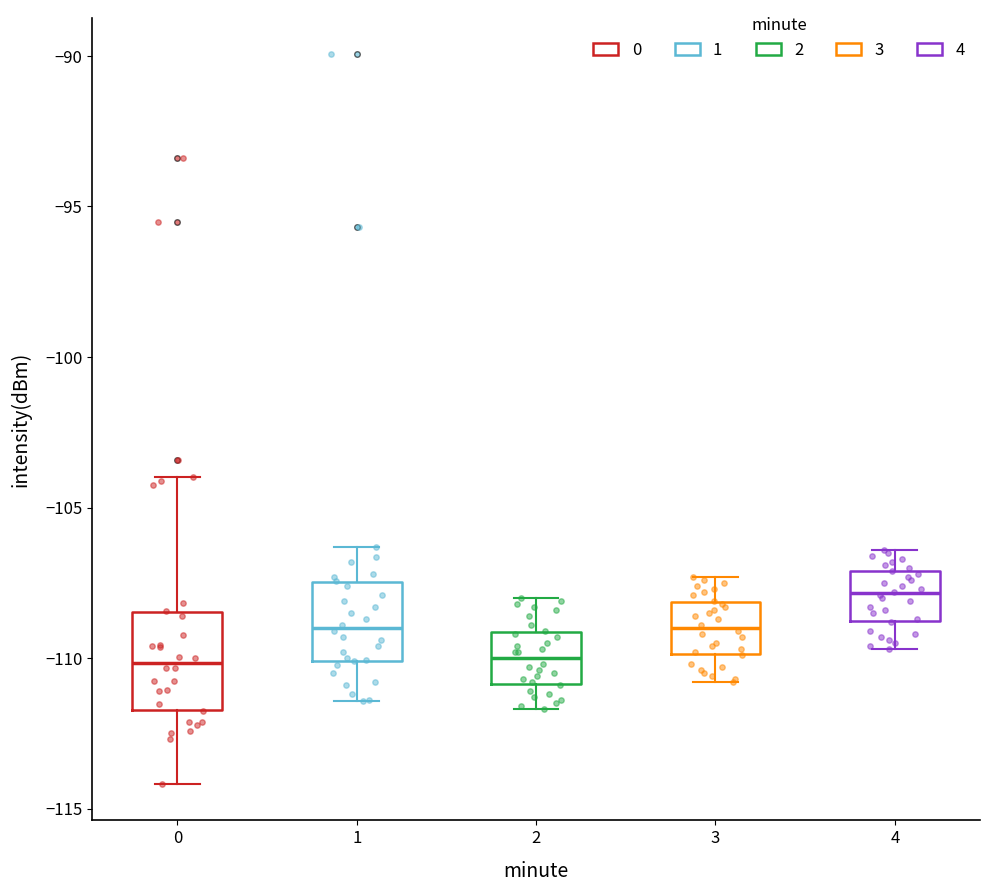

Reading left to right, read every box against the y-axis: the position of its median line, the range the box covers, and the ends of its whiskers. The values are not printed on the chart, so give them approximately, as read against the axis.

0: median -110.0, box -111.5 to -108.5, whiskers -114.0 to -104.0
1: median -109.0, box -110.0 to -107.5, whiskers -111.5 to -106.5
2: median -110.0, box -111.0 to -109.0, whiskers -111.5 to -108.0
3: median -109.0, box -110.0 to -108.0, whiskers -111.0 to -107.5
4: median -108.0, box -109.0 to -107.0, whiskers -109.5 to -106.5